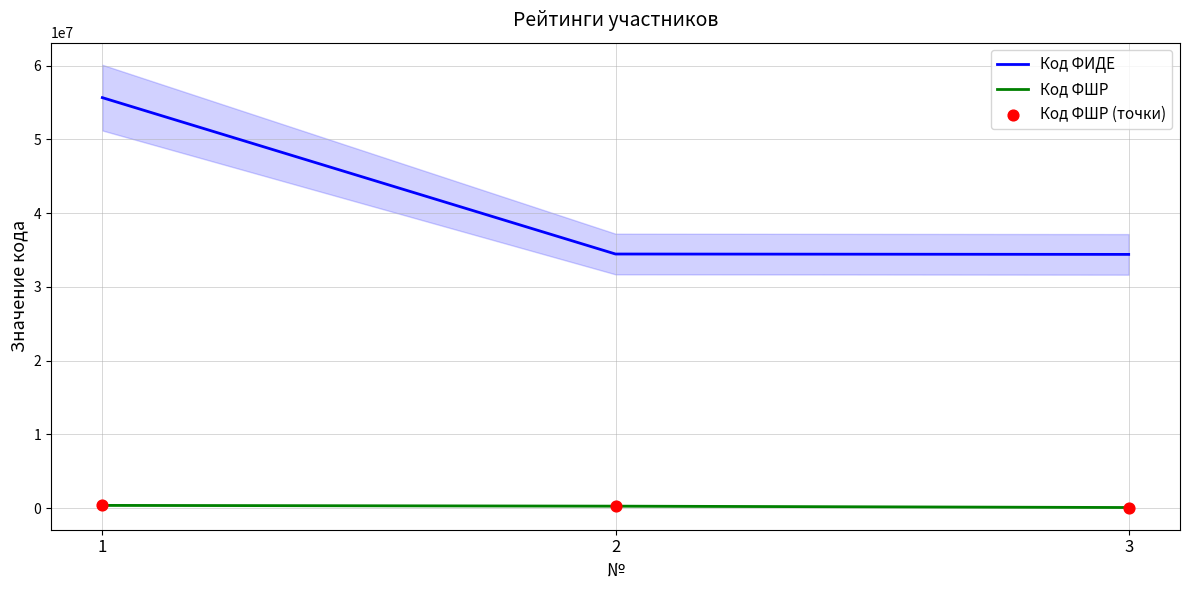

Is the value of Код ФИДЕ at 2 greater than the value of Код ФШР at 3?

Yes